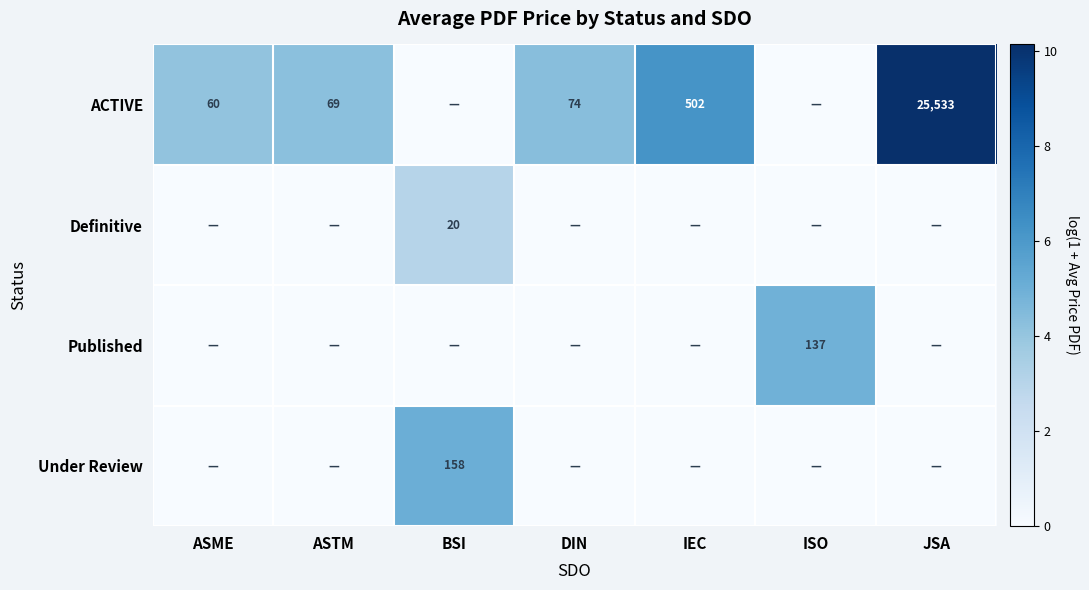

The value of Published at ISO is 45. True or false?

False